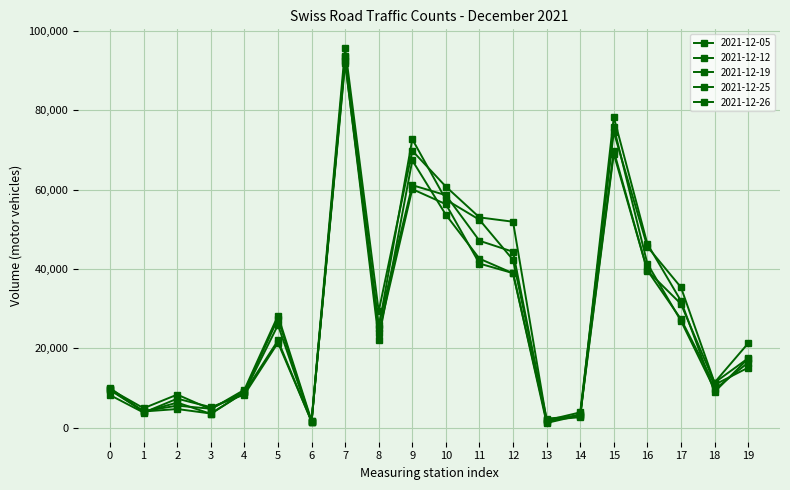

How many data points does each series have?

20